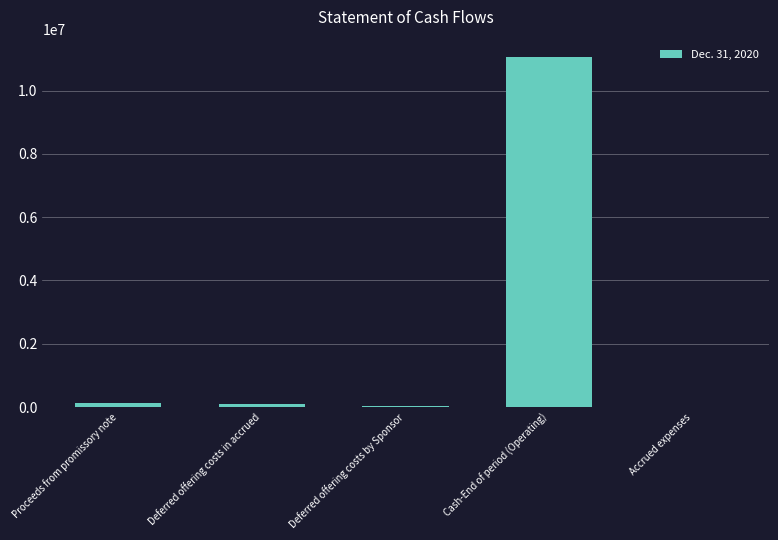

What is the maximum value shown in the chart?

11055000